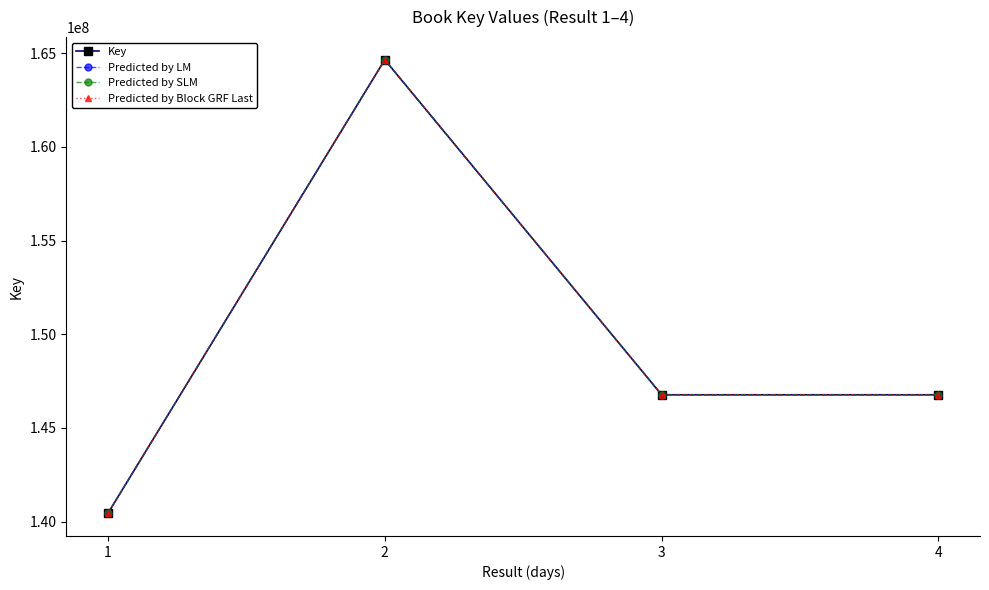

At how many categories does at least one series exceed 160009341?

1